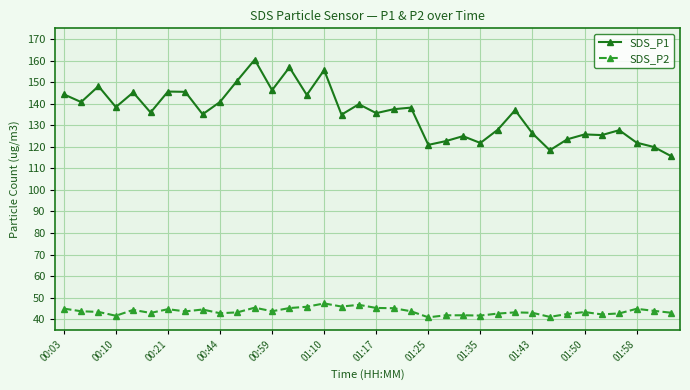

Which series has the largest total across all categories?

SDS_P1